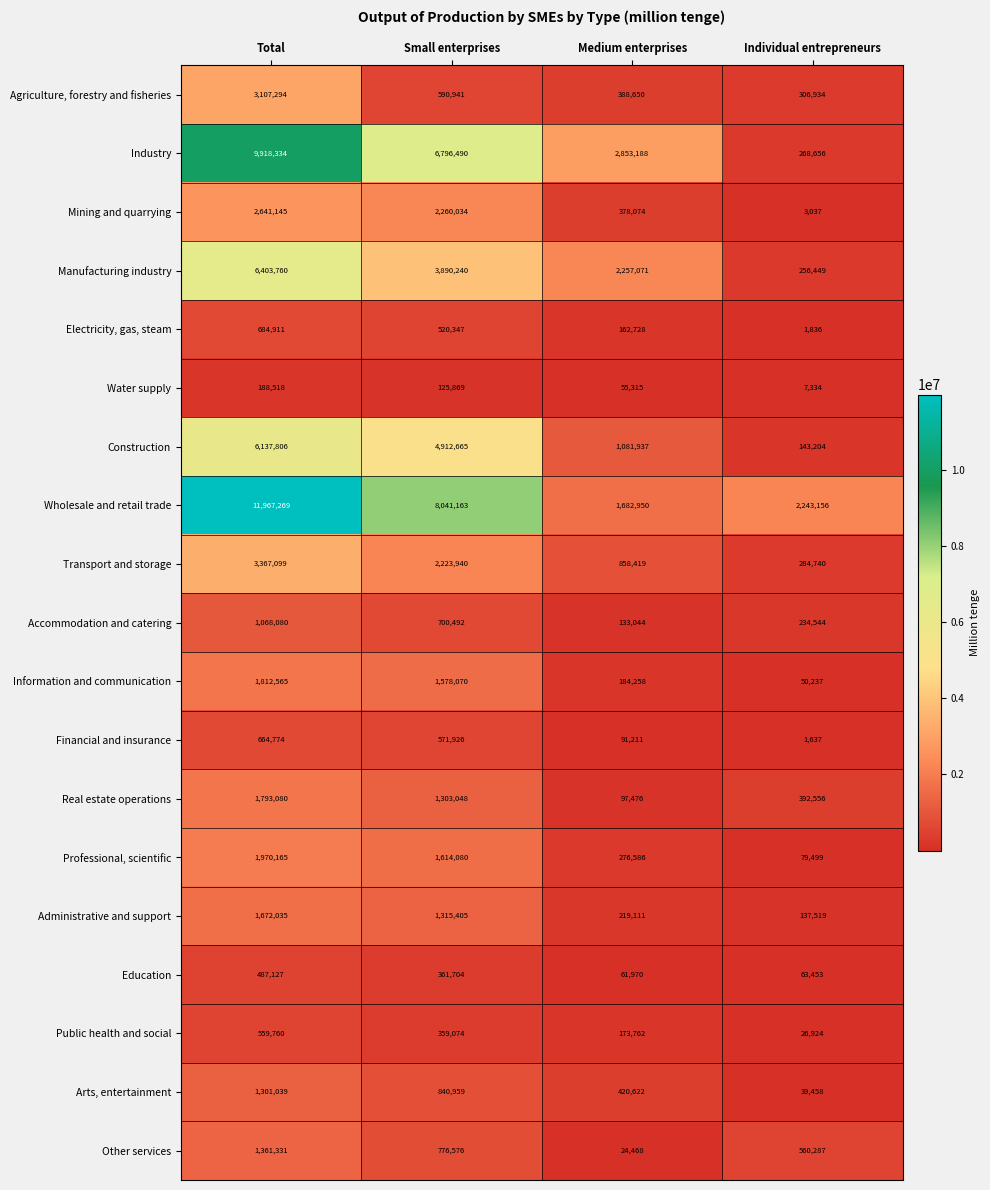

What is the total value across all series at Medium enterprises?

11400840